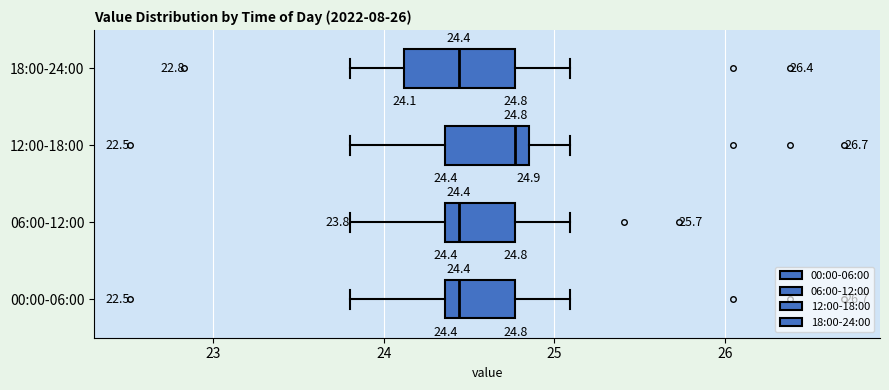

Which box has the furthest to the right median line?

12:00-18:00